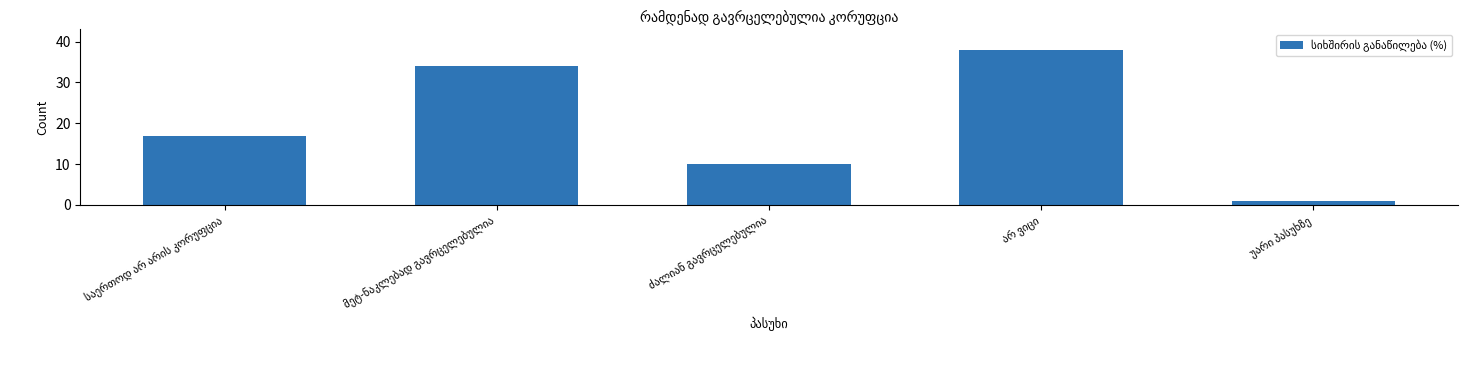

How many data points are less than 17?

2